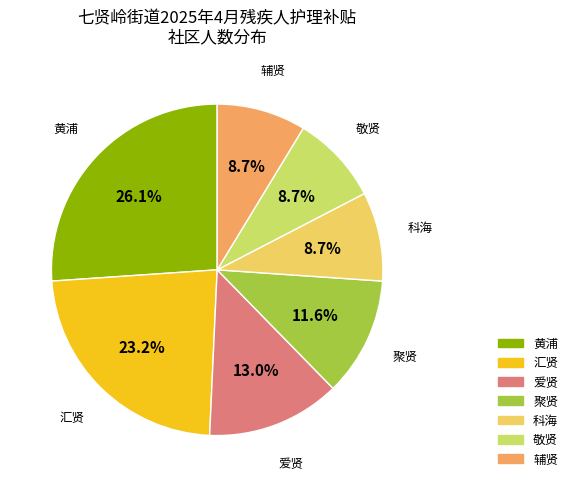

Which slice is the largest?

黄浦